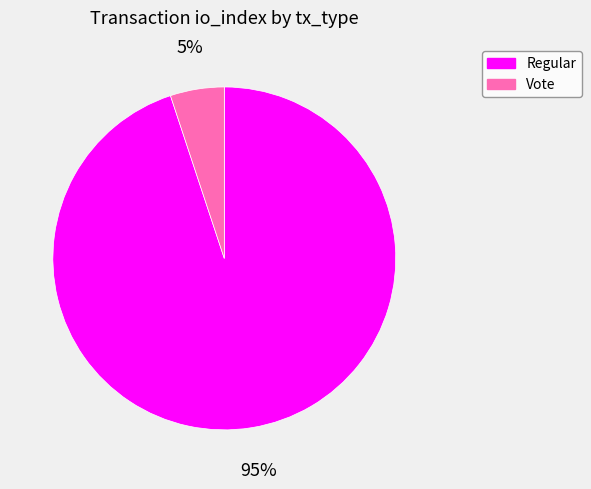

Between Regular and Vote, which is larger?

Regular